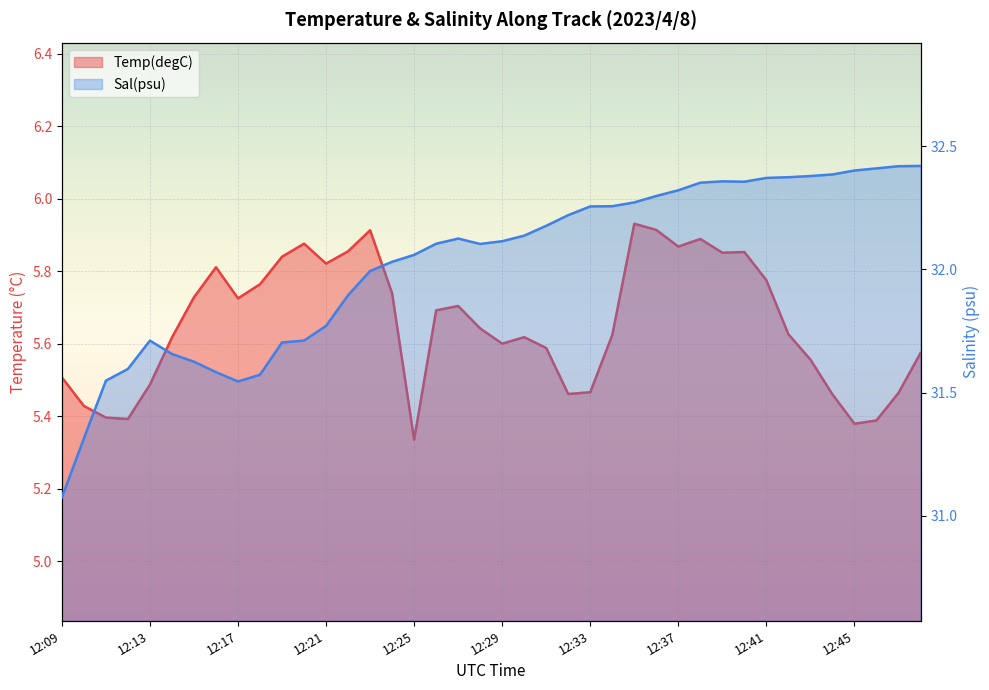

At how many categories does at least one series exceed 24?

40